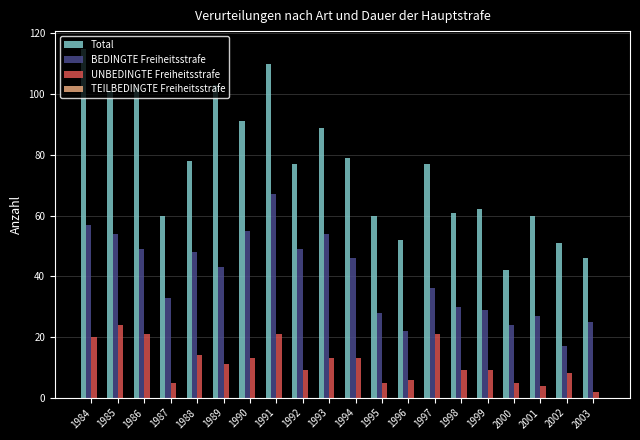

Count the number of data series in this chart.

3